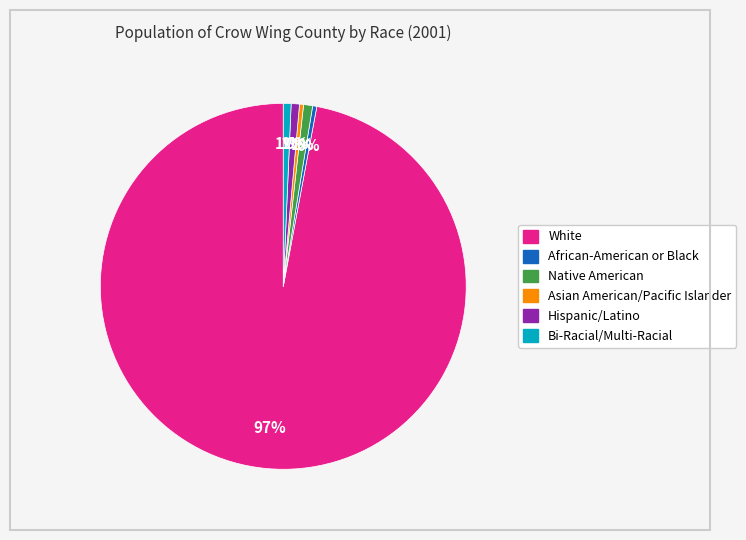

Do Hispanic/Latino and African-American or Black together represent more than half of the pie?

No